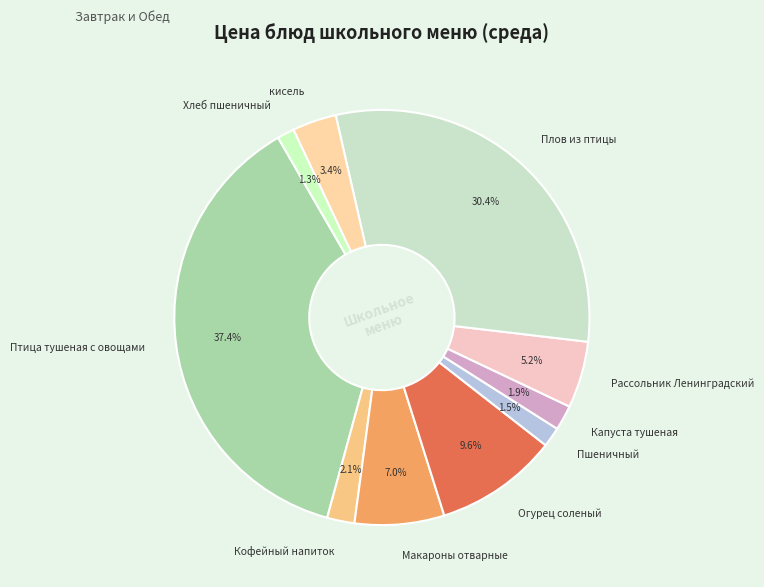

Which slice is the largest?

Птица тушеная с овощами